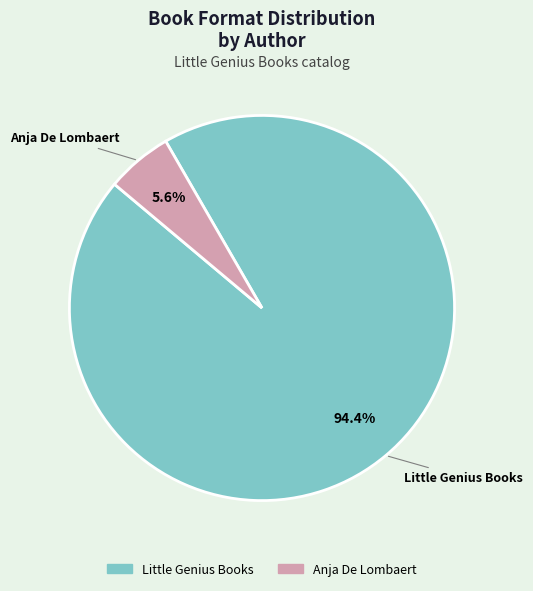

Approximately how many times larger is the value at Anja De Lombaert compared to Little Genius Books?

0.1